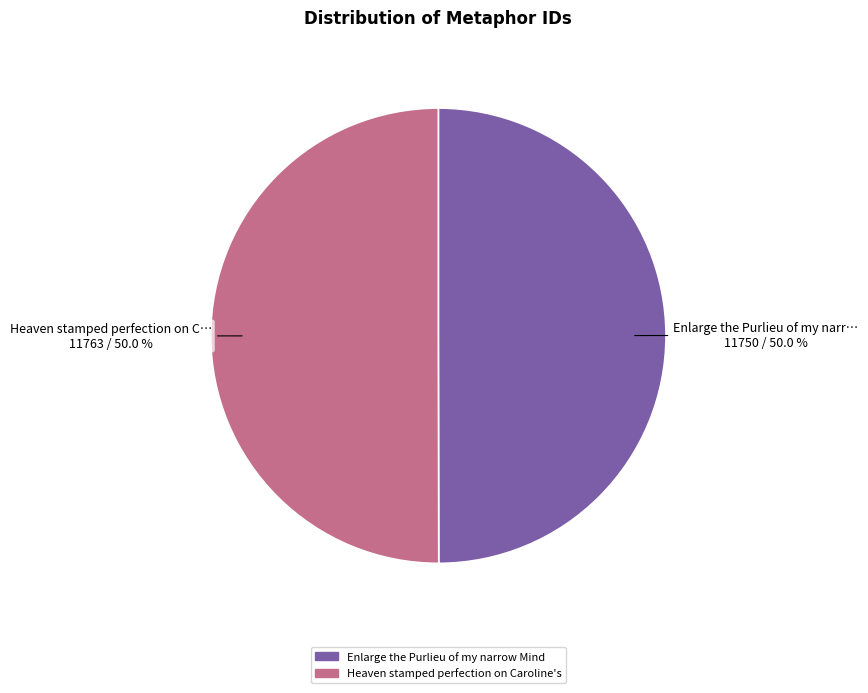

Count the number of slices in the pie.

2